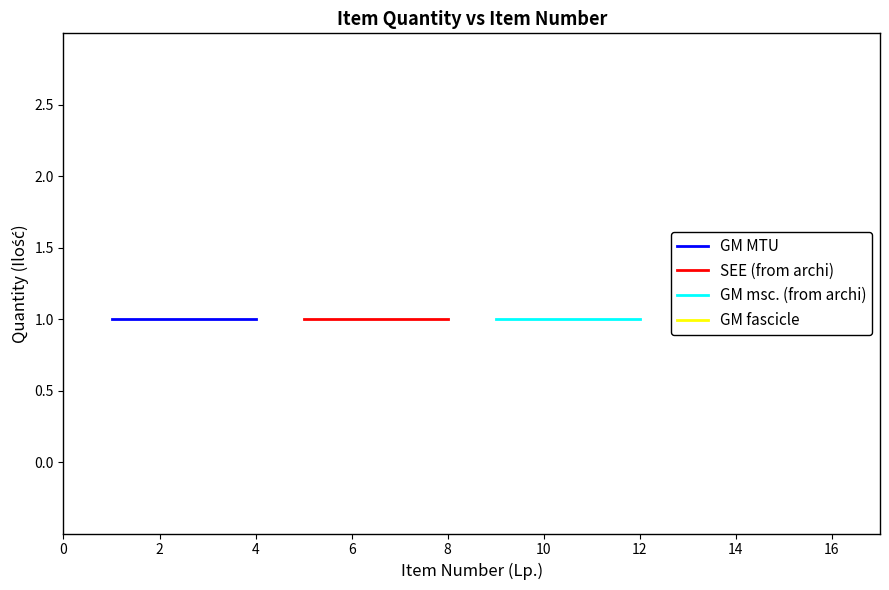

At which category is the sum across all series the highest?

15